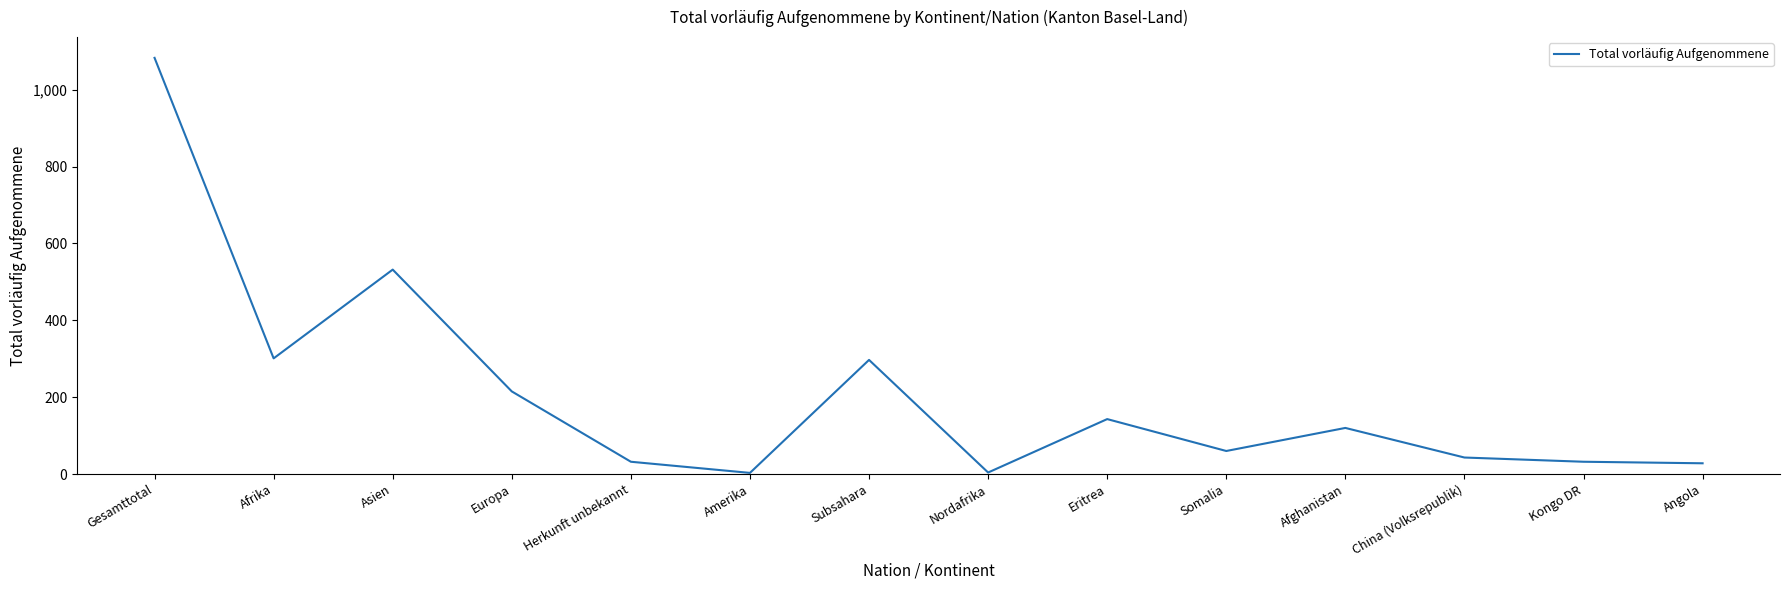

The value at Afghanistan is 210. True or false?

False